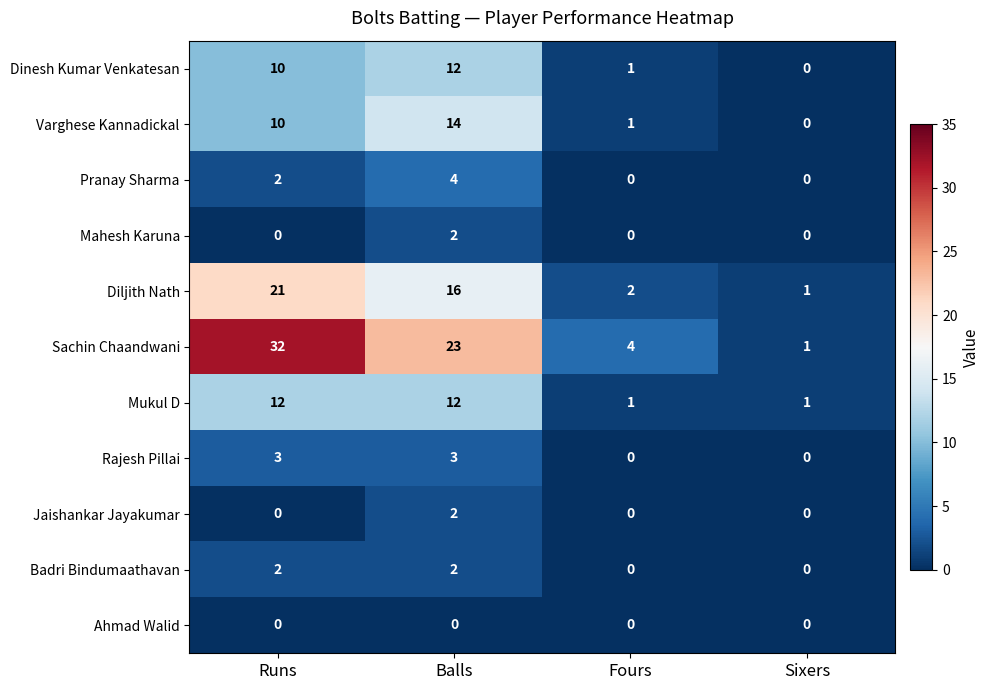

What is the total value across all series at Sixers?

3